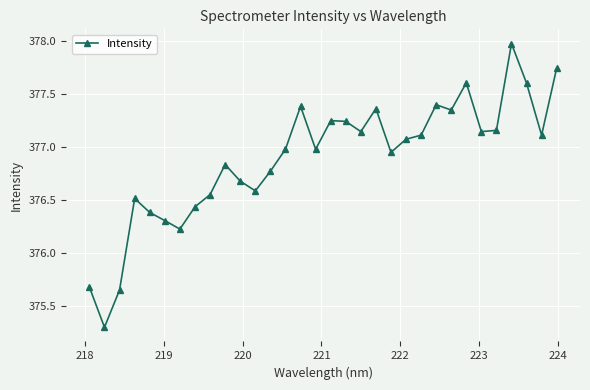

What is the sum of all values?

12060.5